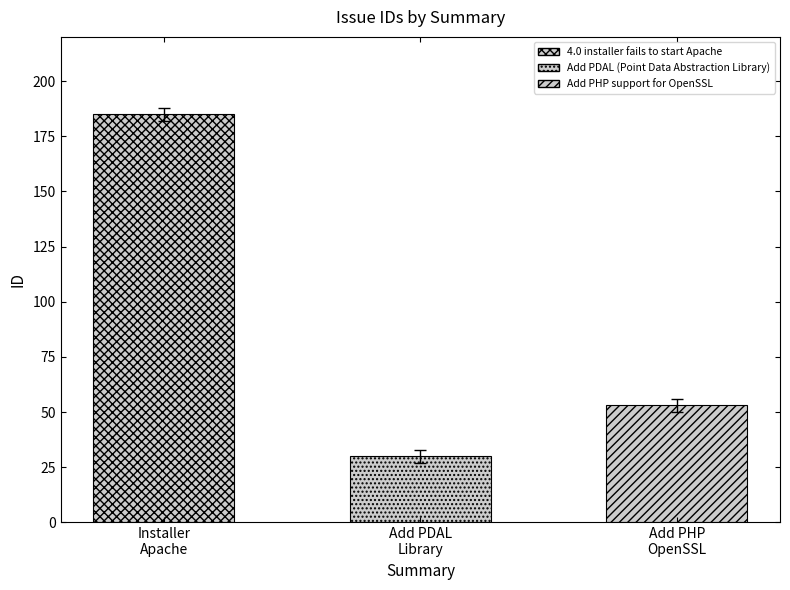

Does the chart contain any negative values?

No